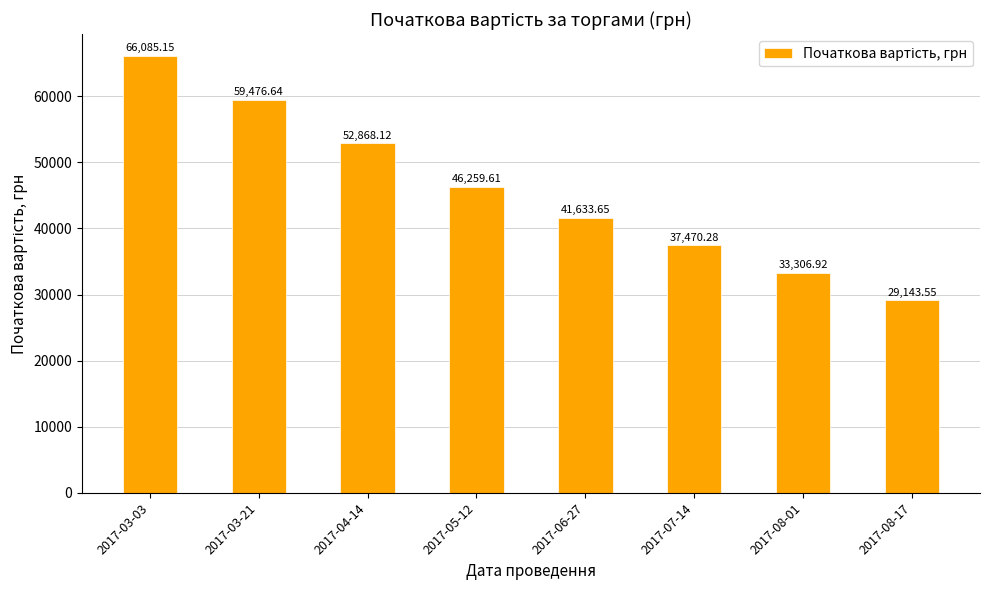

Rank the categories by value from lowest to highest.

2017-08-17, 2017-08-01, 2017-07-14, 2017-06-27, 2017-05-12, 2017-04-14, 2017-03-21, 2017-03-03